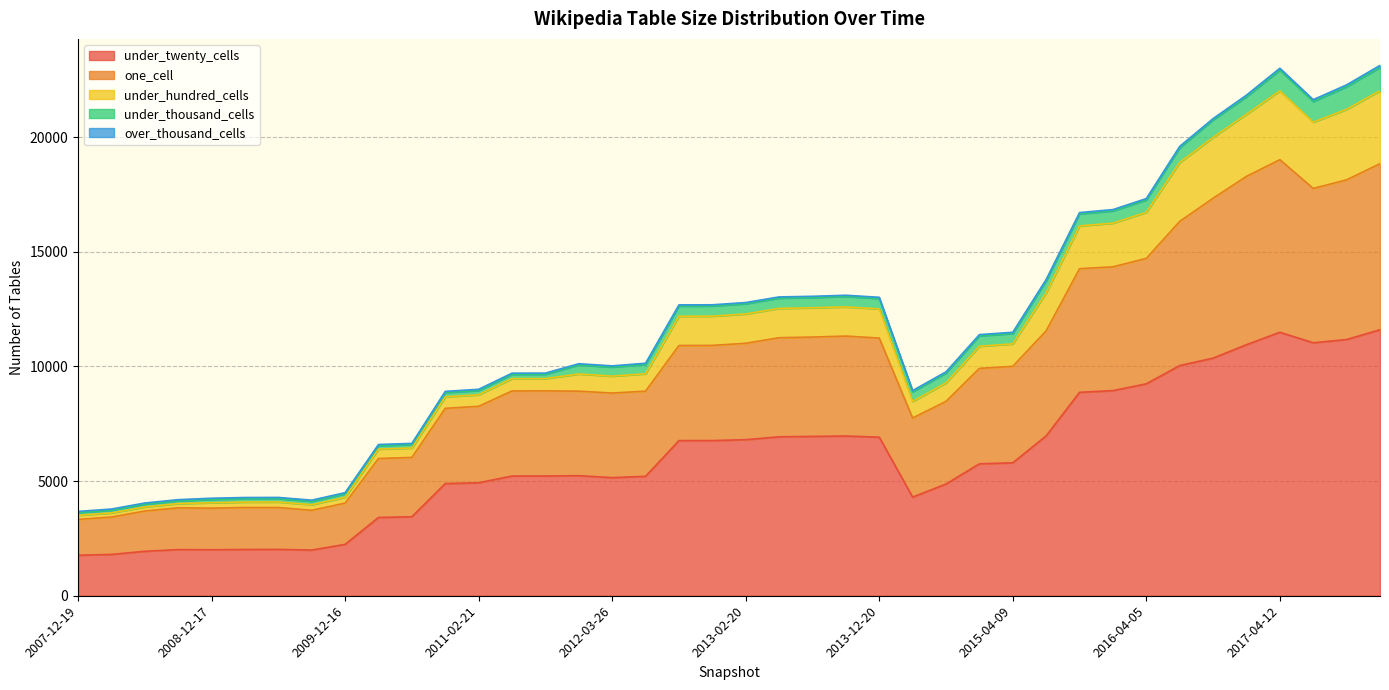

The under_twenty_cells series shows 5208 at 2012-07-13. True or false?

True